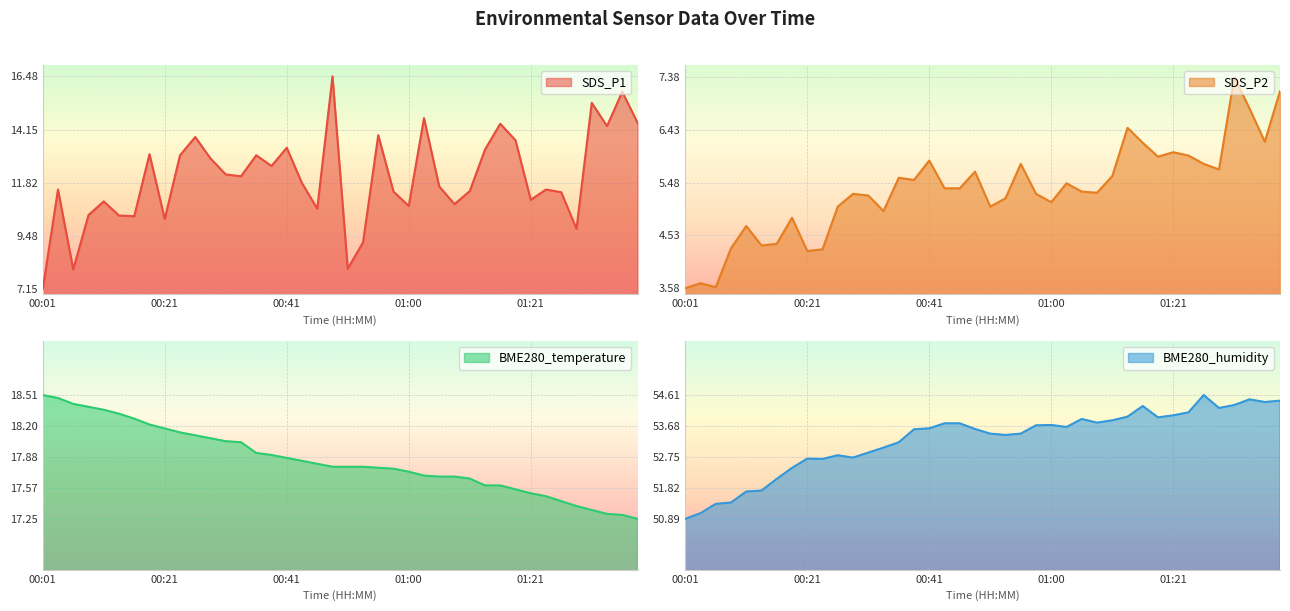

What is the average value of the SDS_P1 series?

12.0